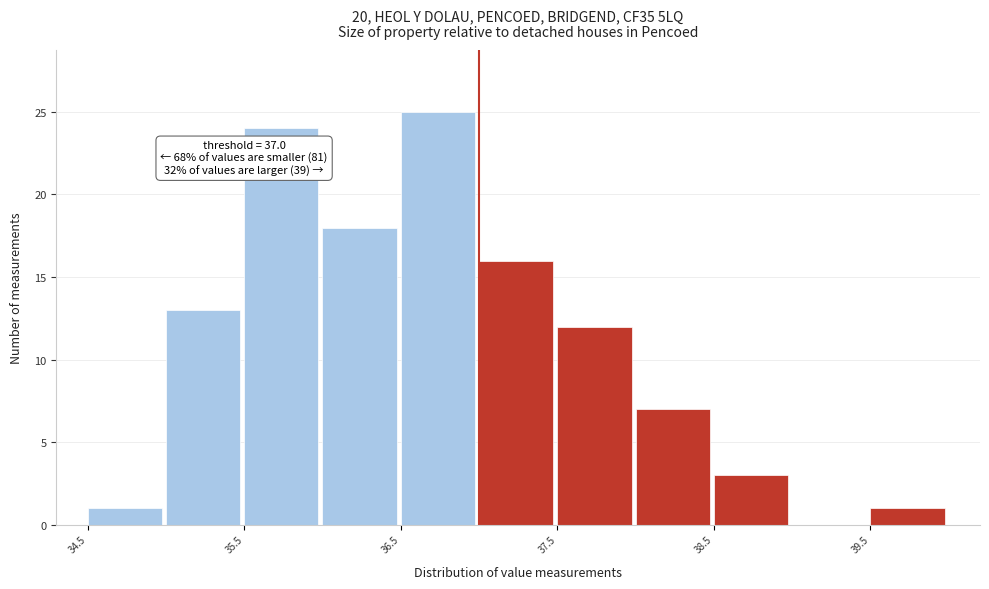

Over which range of the x-axis is the bar tallest?

36.5 to 37.0